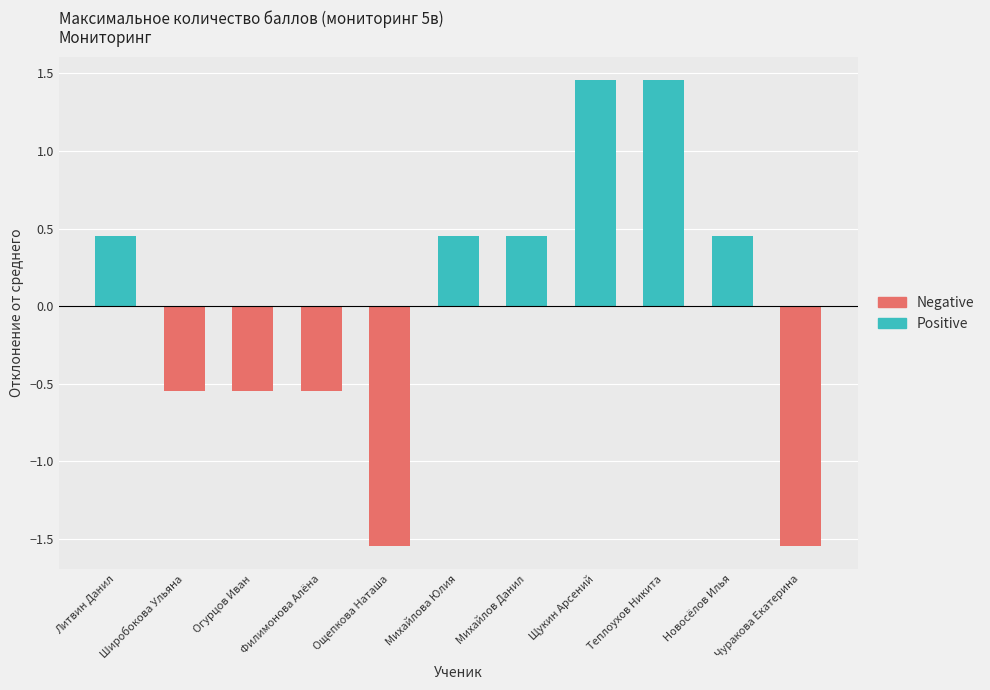

At how many categories does at least one series exceed 0?

6